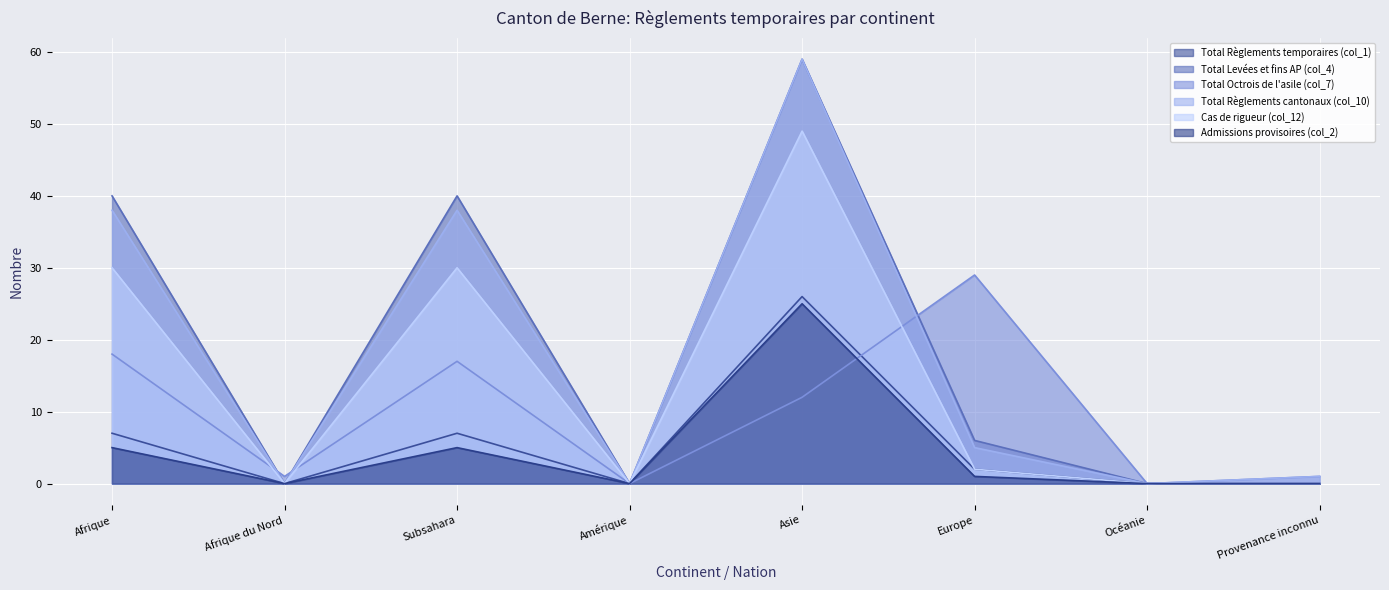

Reading left to right, extract all data points from this chart.

Total Règlements temporaires (col_1): Afrique=7	Afrique du Nord=0	Subsahara=7	Amérique=0	Asie=26	Europe=2	Océanie=0	Provenance inconnu=0
Total Levées et fins AP (col_4): Afrique=40	Afrique du Nord=0	Subsahara=40	Amérique=0	Asie=59	Europe=6	Océanie=0	Provenance inconnu=0
Total Octrois de l'asile (col_7): Afrique=18	Afrique du Nord=1	Subsahara=17	Amérique=0	Asie=12	Europe=29	Océanie=0	Provenance inconnu=1
Total Règlements cantonaux (col_10): Afrique=38	Afrique du Nord=0	Subsahara=38	Amérique=0	Asie=59	Europe=5	Océanie=0	Provenance inconnu=1
Cas de rigueur (col_12): Afrique=30	Afrique du Nord=0	Subsahara=30	Amérique=0	Asie=49	Europe=2	Océanie=0	Provenance inconnu=0
Admissions provisoires (col_2): Afrique=5	Afrique du Nord=0	Subsahara=5	Amérique=0	Asie=25	Europe=1	Océanie=0	Provenance inconnu=0